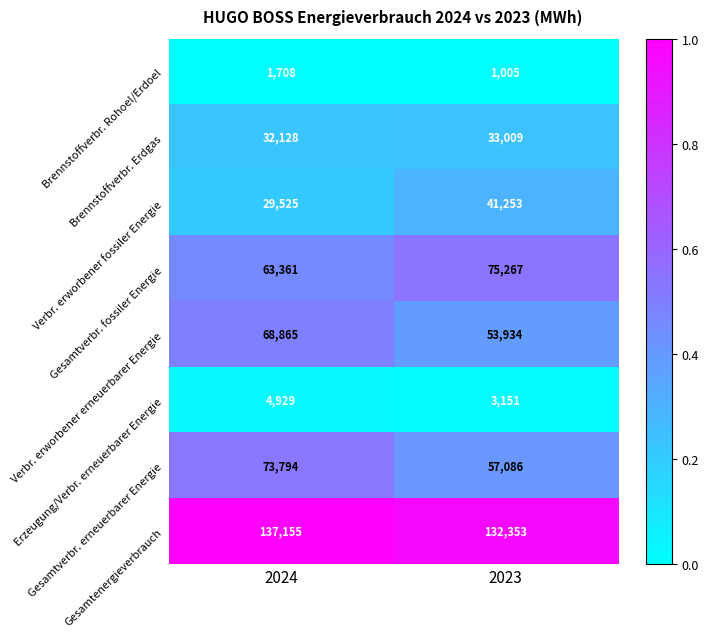

What is the total value across all series at 2024?

411465